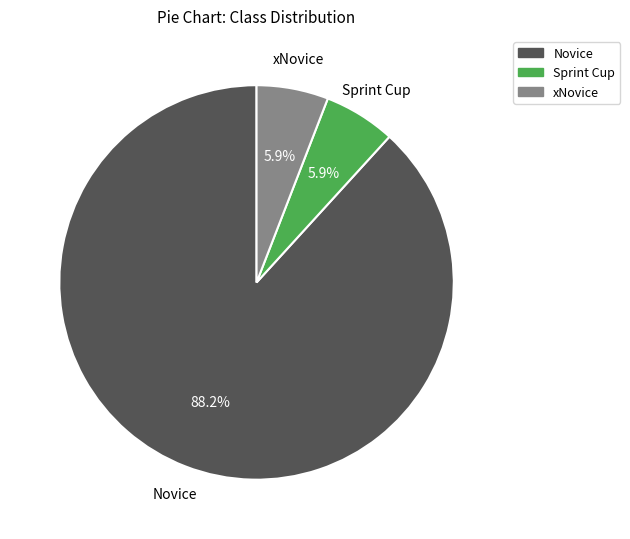

What percentage is NOT represented by Novice?

11.8%